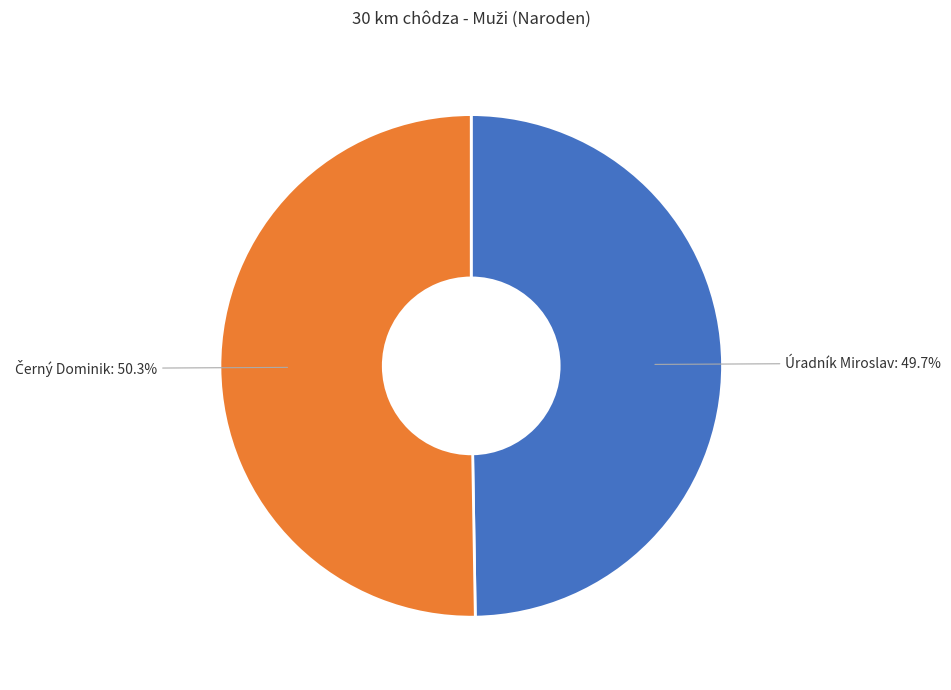

Which category has the smallest portion of the pie?

Úradník Miroslav